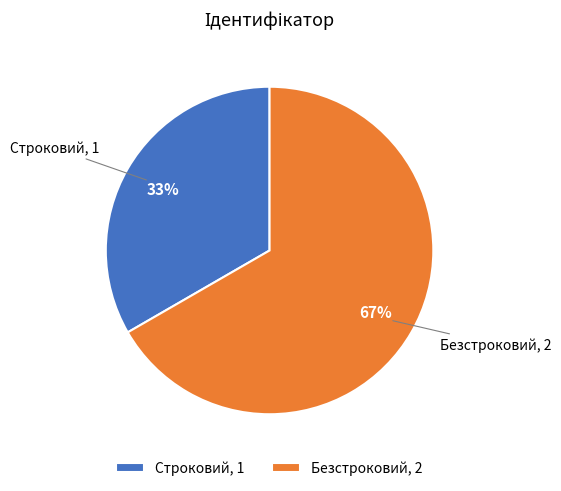

What is the largest slice in the pie chart?

Безстроковий